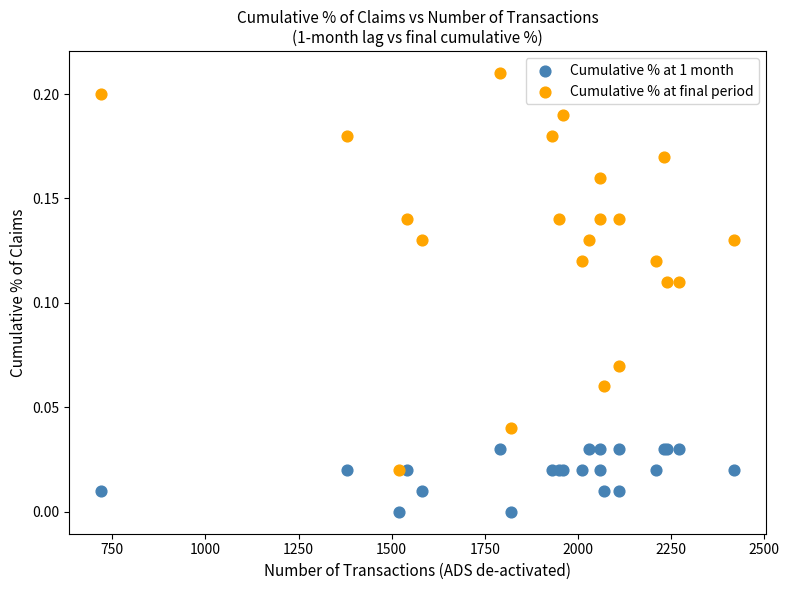

Which series has the largest Y range (max minus min)?

Cumulative % at final period